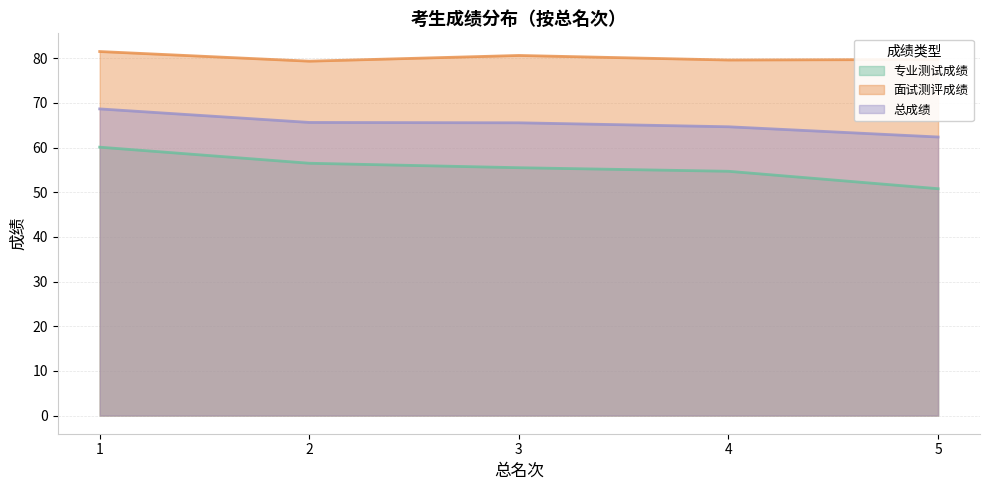

Rank the series by their maximum value, from lowest to highest.

专业测试成绩, 总成绩, 面试测评成绩